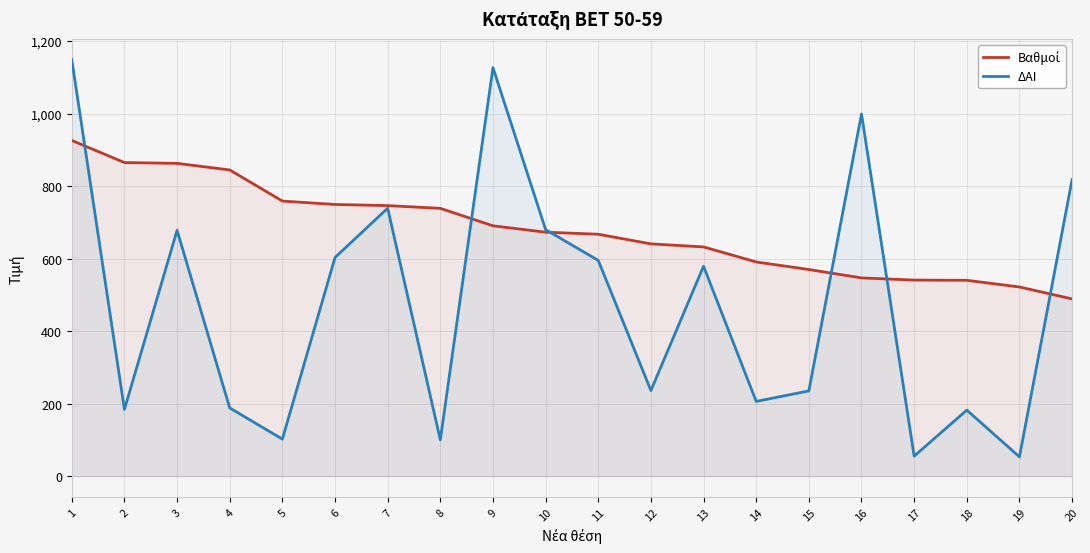

How many lines are shown in the chart?

2